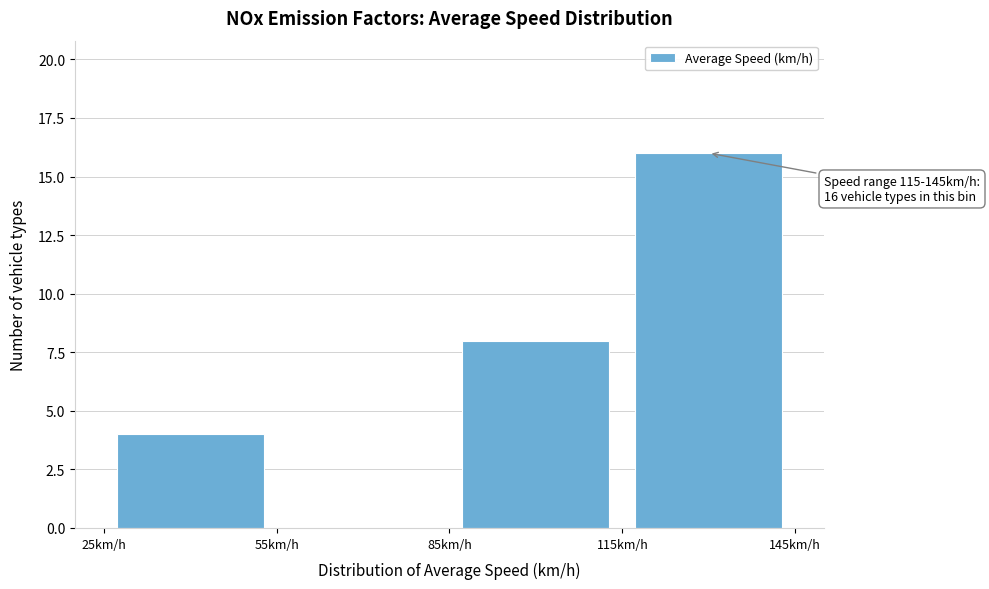

Over which range of the x-axis is the bar tallest?

115 to 145